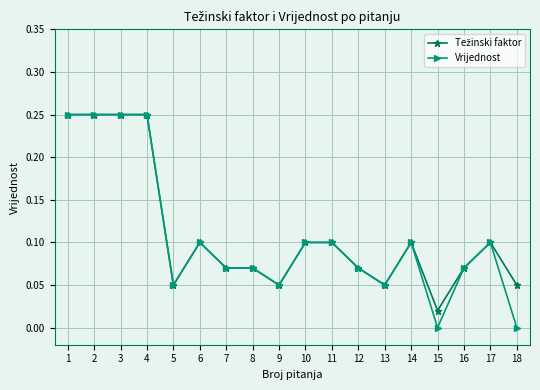

True or false: Vrijednost has more than 0 points higher than both neighbors.

True